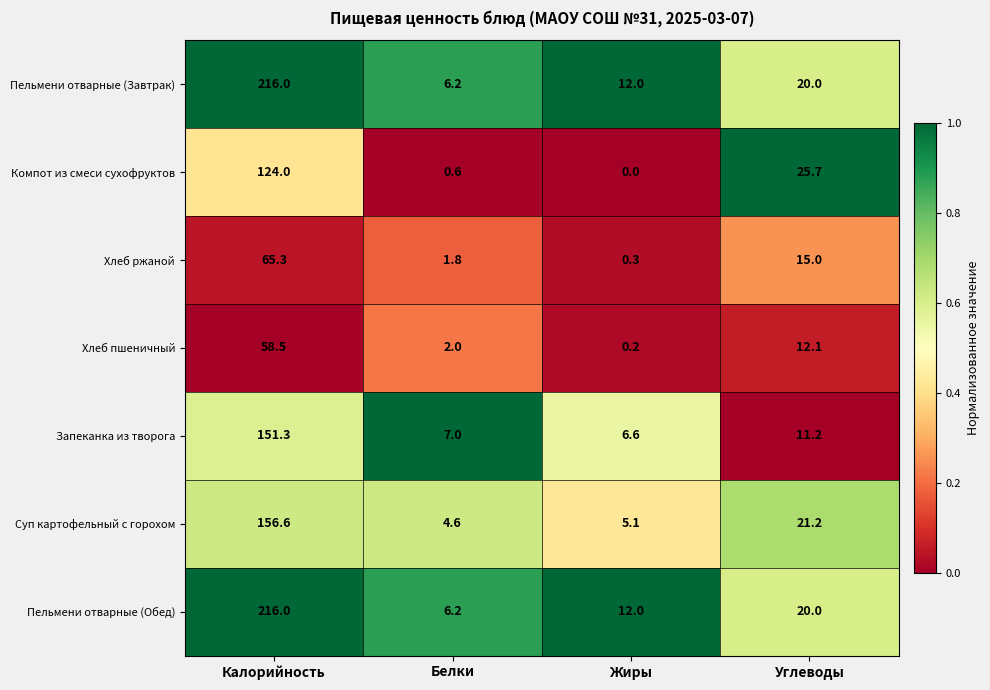

Is it true that Хлеб ржаной equals 15.0 at Углеводы?

True